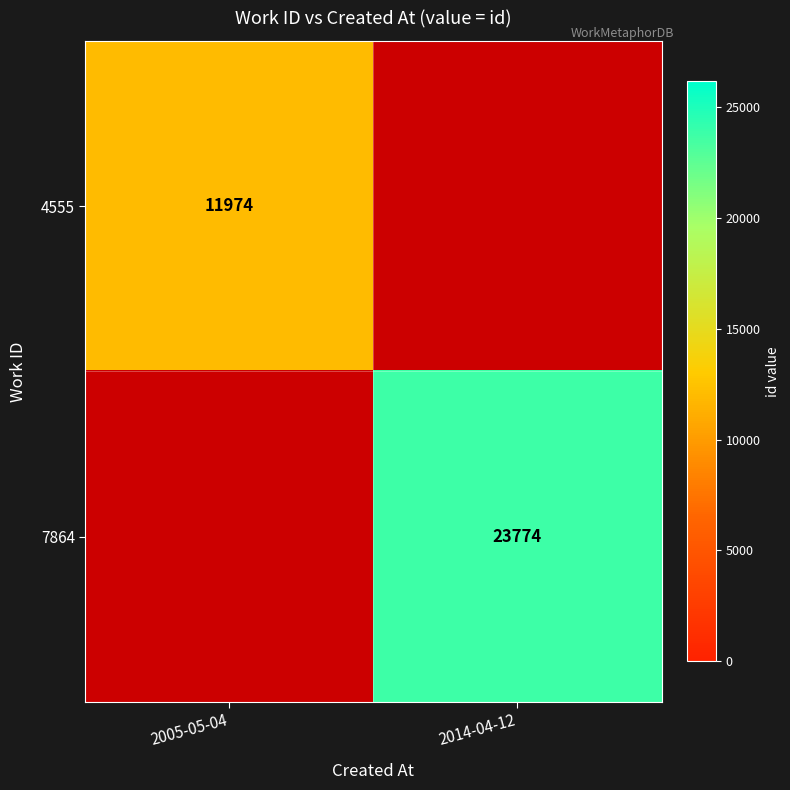

The value of 4555 at 2005-05-04 is 11974. True or false?

True